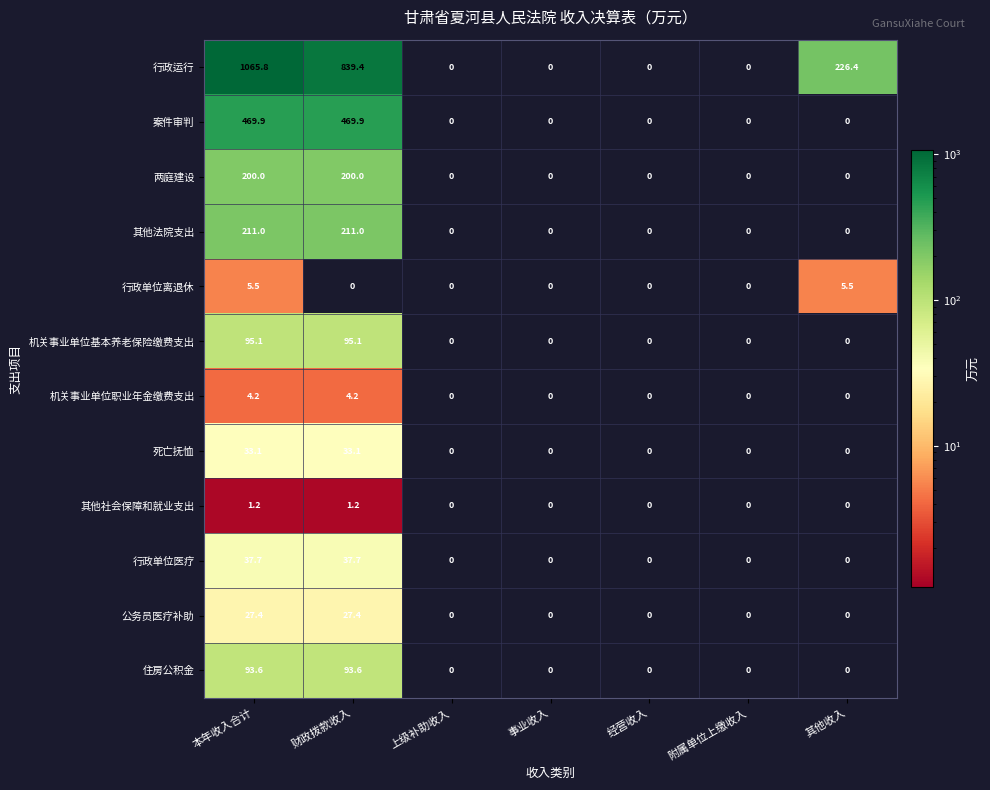

What is the difference between the highest and lowest values at 其他收入?

226.4